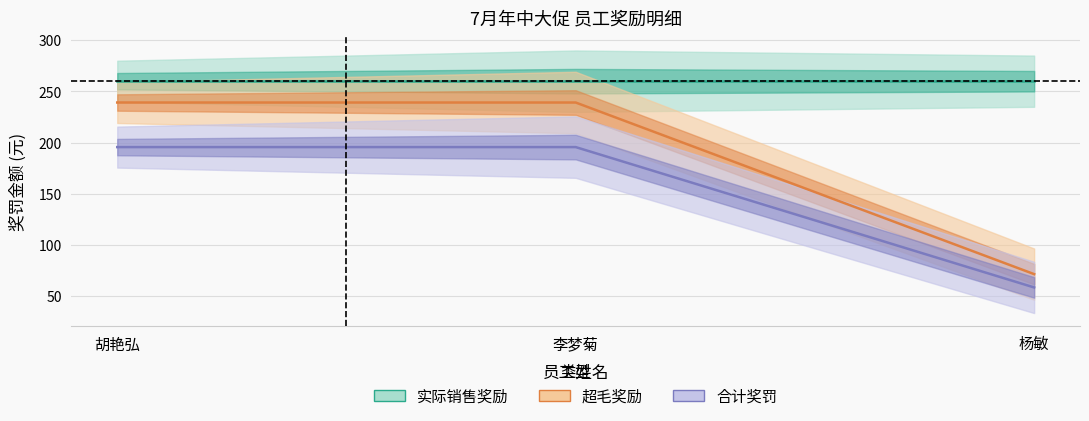

Is it true that 合计奖罚 equals 85.3 at 杨敏?

False